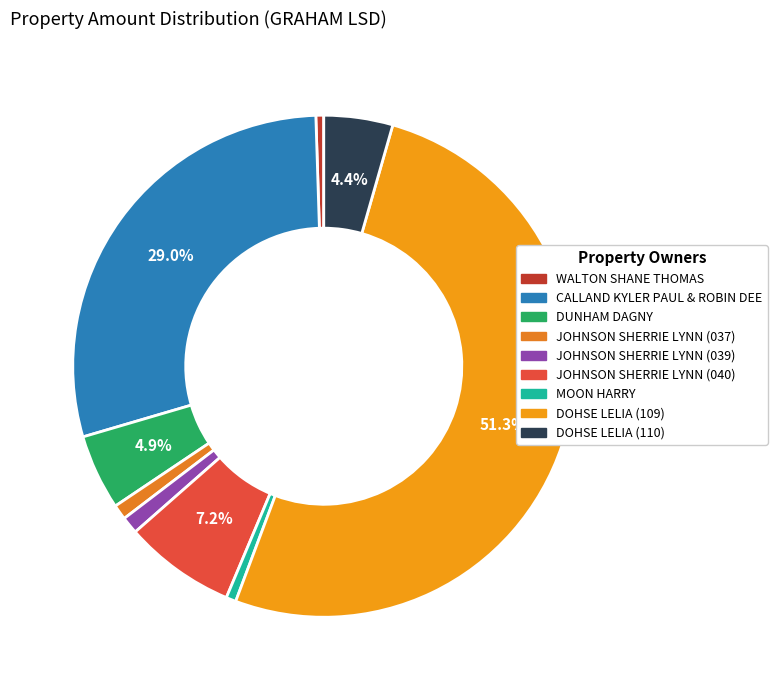

To the nearest percent, what is the difference between the largest and smallest slice percentages?

51%